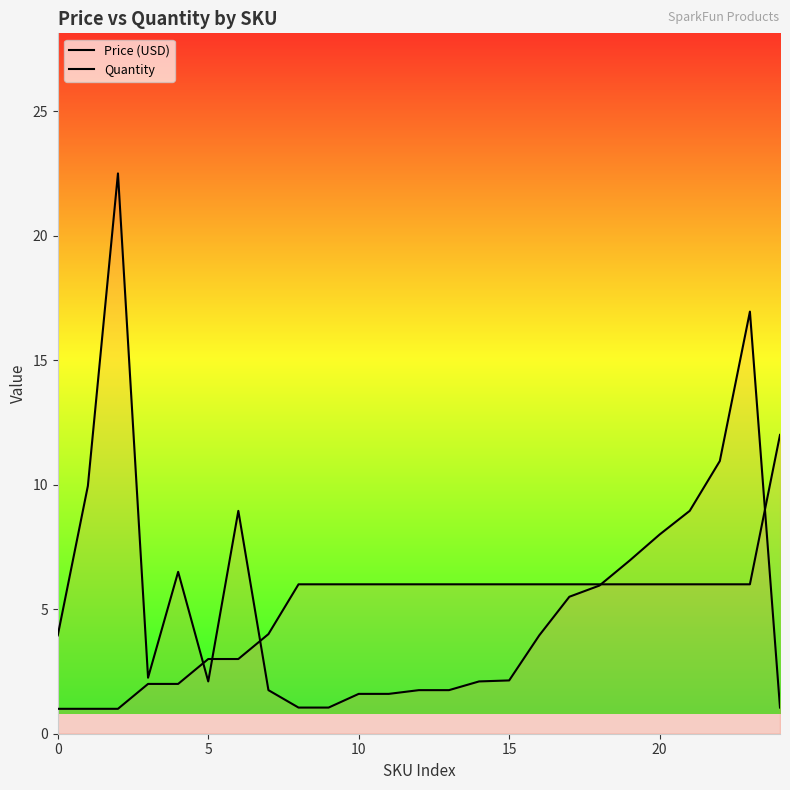

In Price (USD), how many points are higher than both neighbors (excluding endpoints)?

4